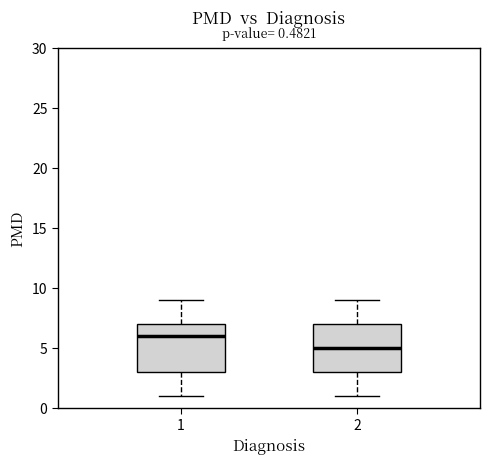

Which box's median line is the lowest?

2